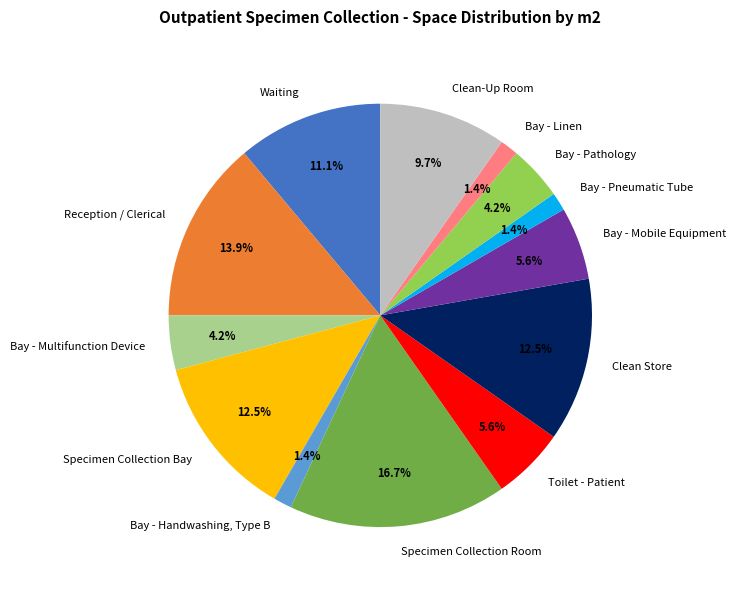

Is there a majority slice in this chart?

No